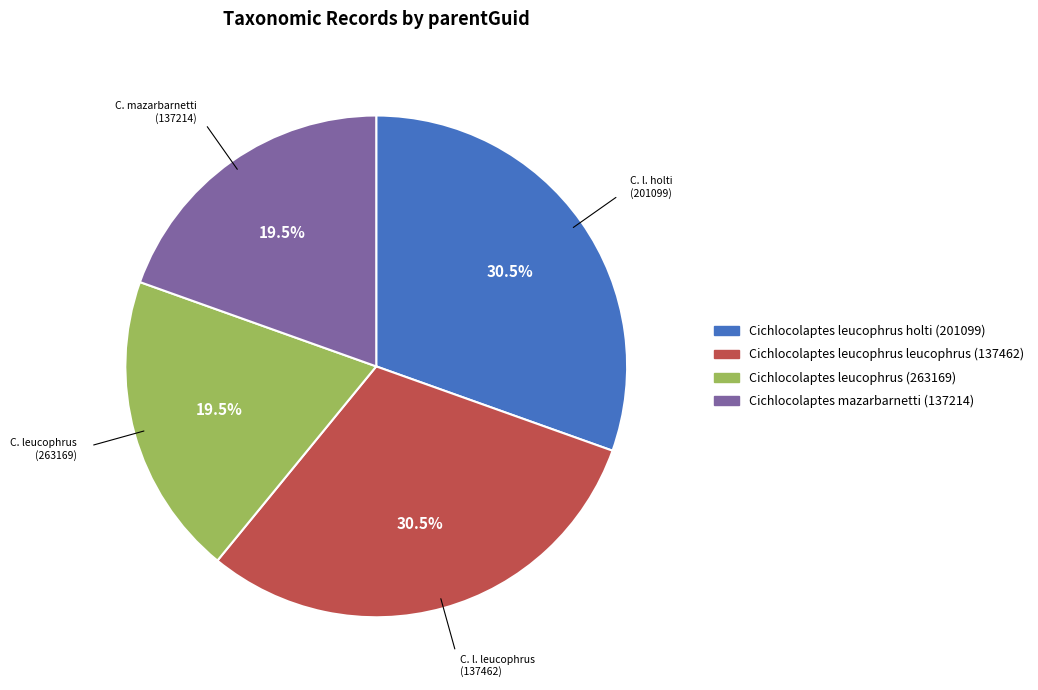

Do Cichlocolaptes leucophrus holti (201099) and Cichlocolaptes leucophrus leucophrus (137462) together represent more than half of the pie?

Yes